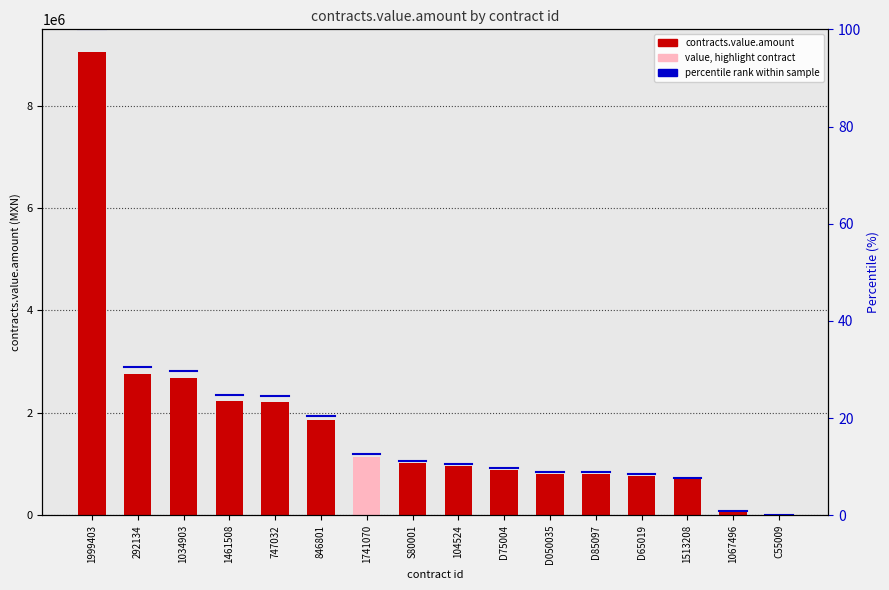

How many bars are there in total?

16